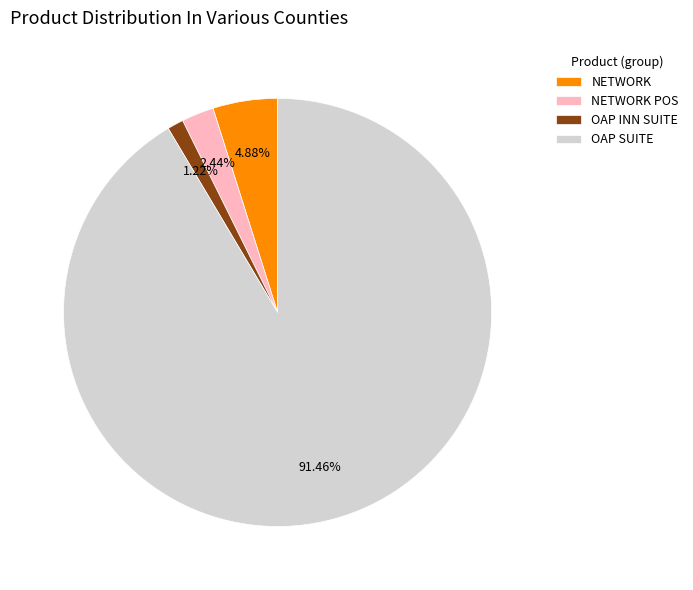

Is there a majority slice in this chart?

Yes